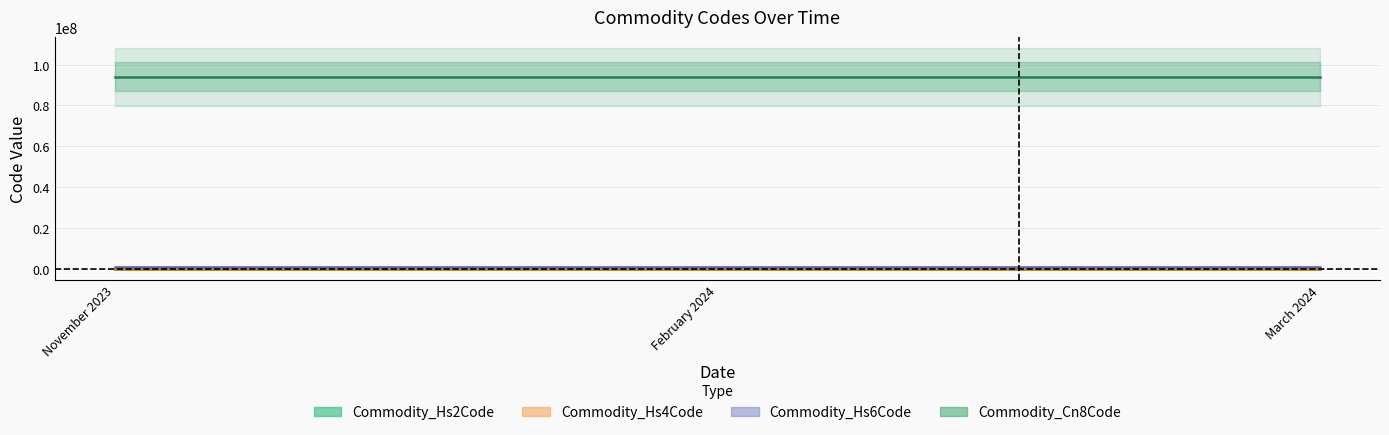

Does the chart have visible grid lines?

Yes